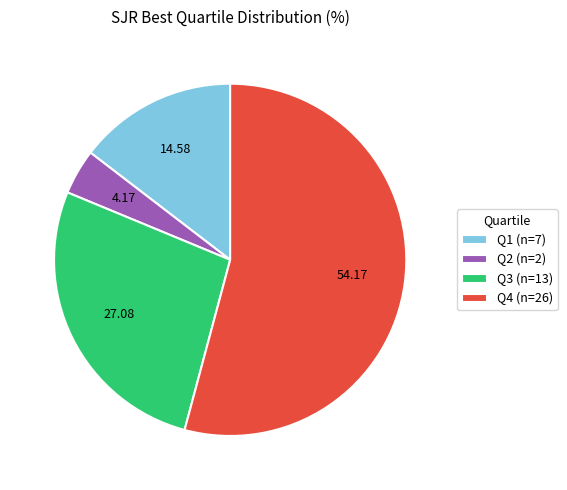

Rank the categories by value from lowest to highest.

Q2 (n=2), Q1 (n=7), Q3 (n=13), Q4 (n=26)